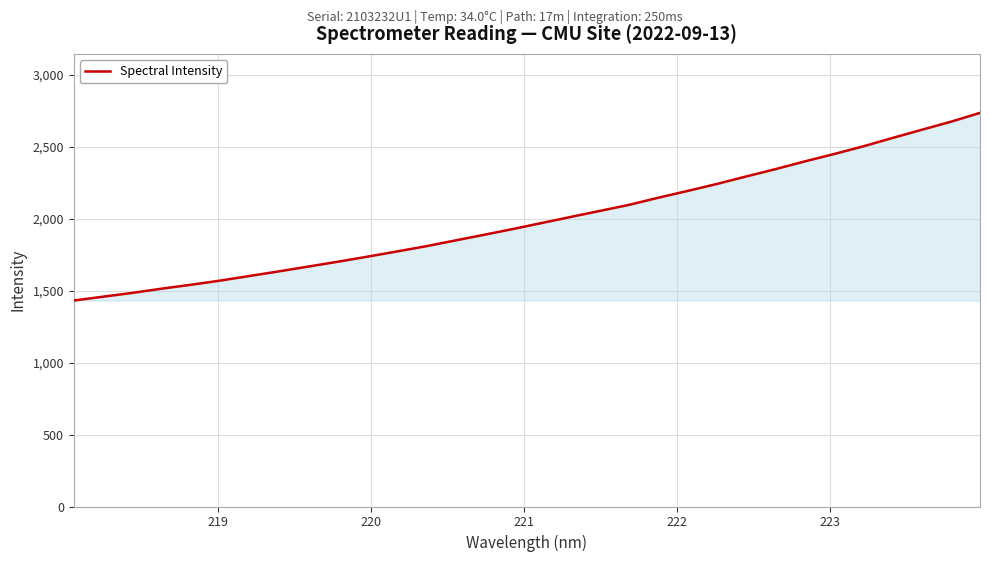

True or false: there are more than 0 points higher than both neighbors.

False